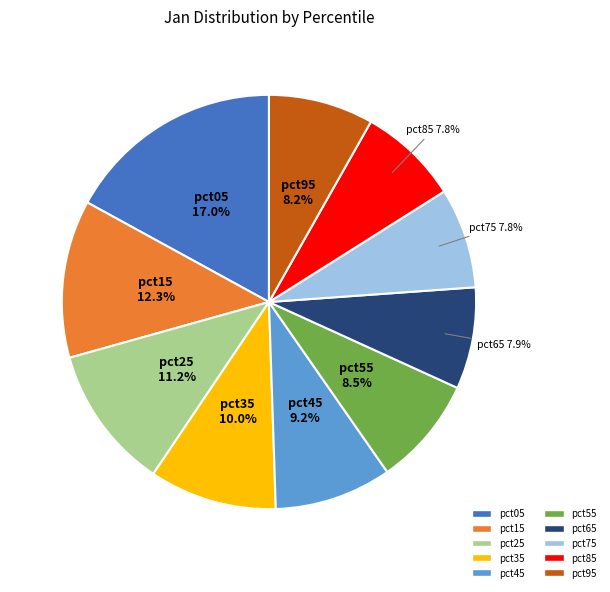

Is there a majority slice in this chart?

No